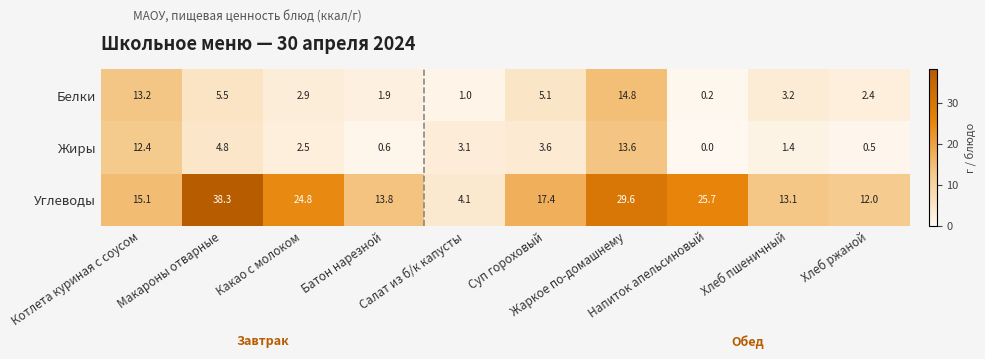

How many categories are shown in the chart?

10